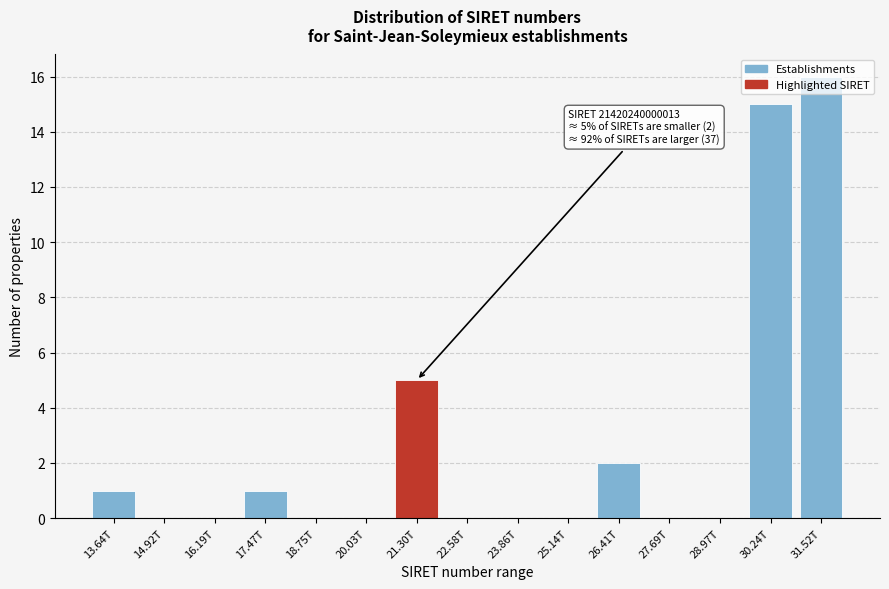

Which label corresponds to the largest value in the chart?

31.52T